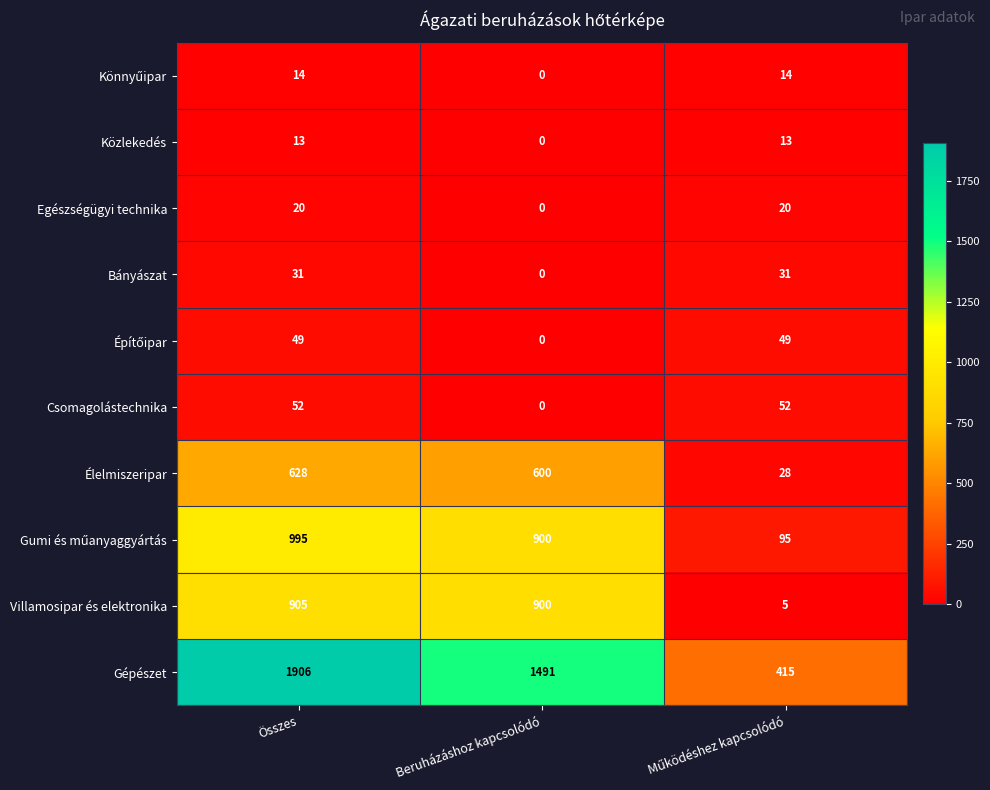

Which series has the widest spread of values?

Gépészet